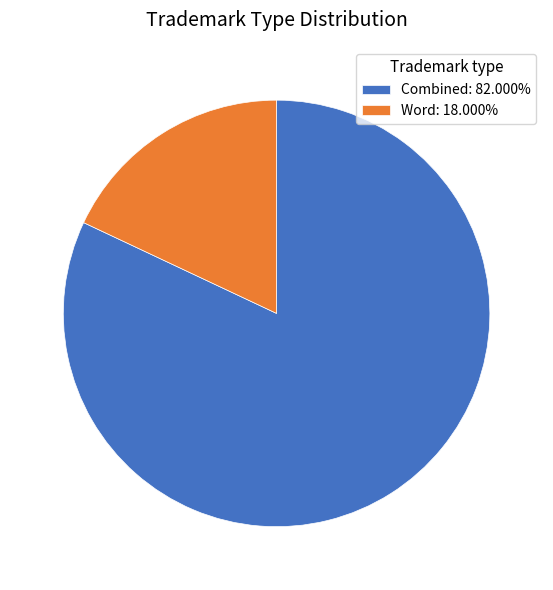

What is the ratio of the value at Combined to the value at Word?

4.6